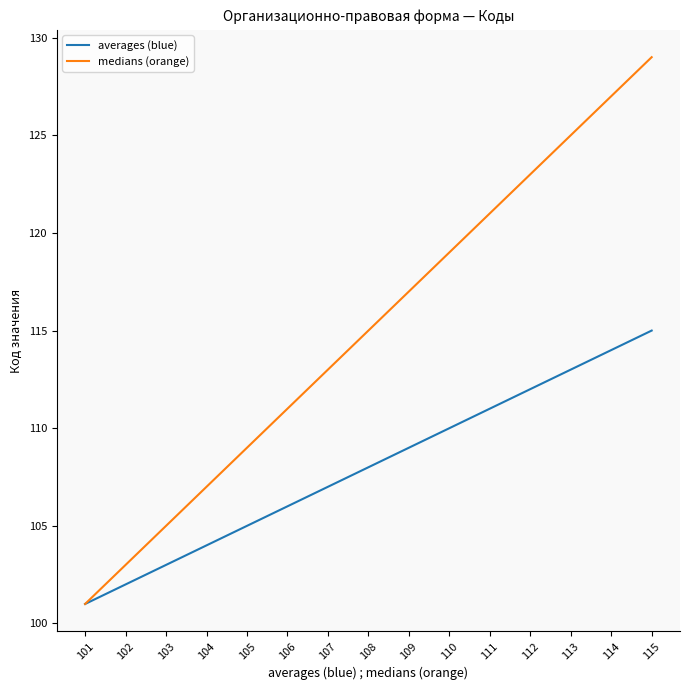

Is it true that medians (orange) equals 121 at 111?

True